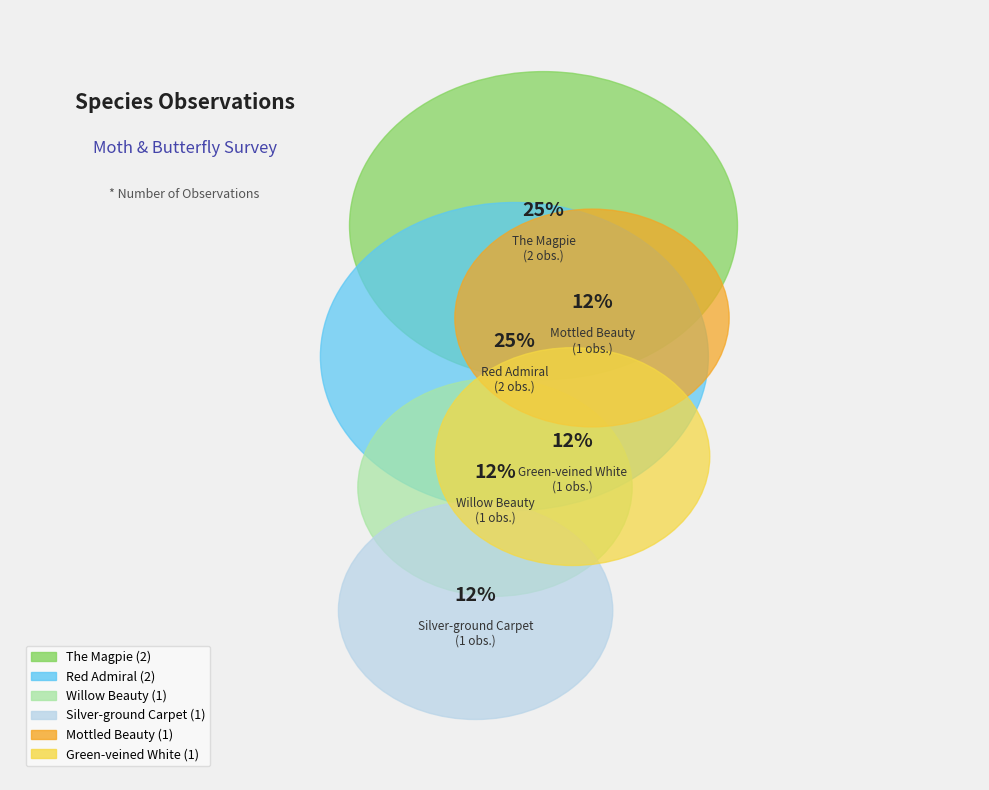

Count the number of slices in the pie.

6